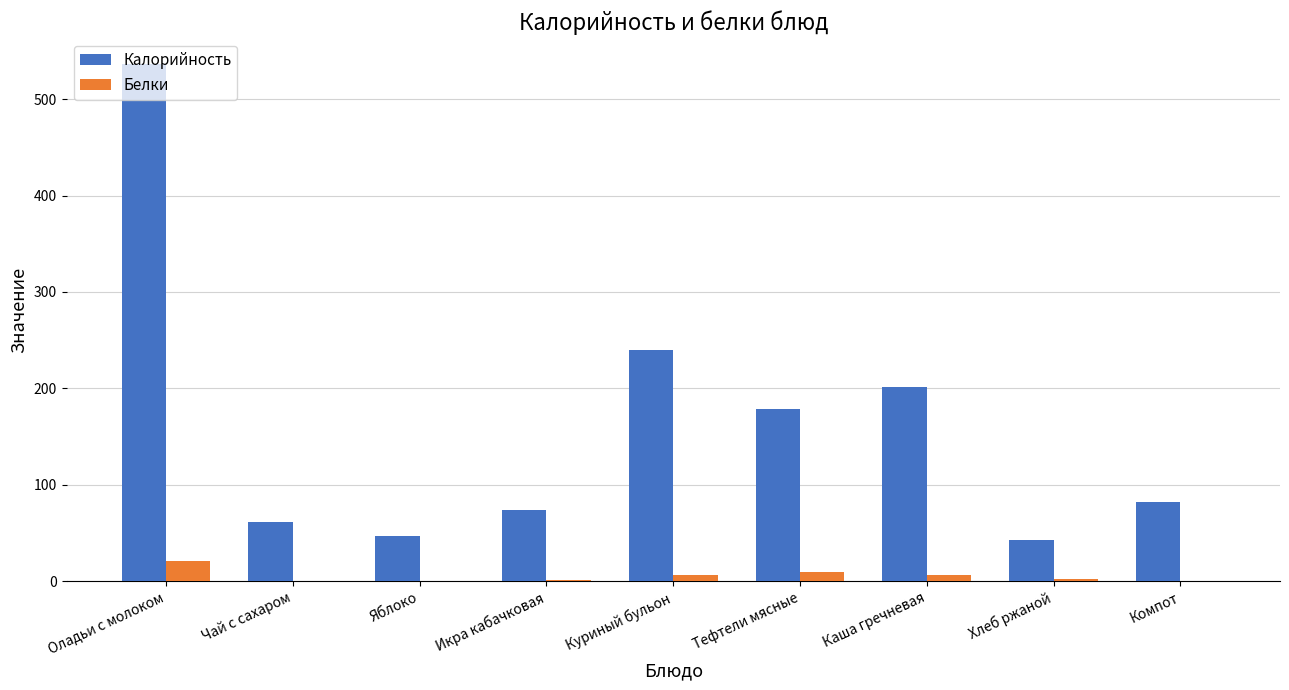

At which category is the sum across all series the highest?

Оладьи с молоком